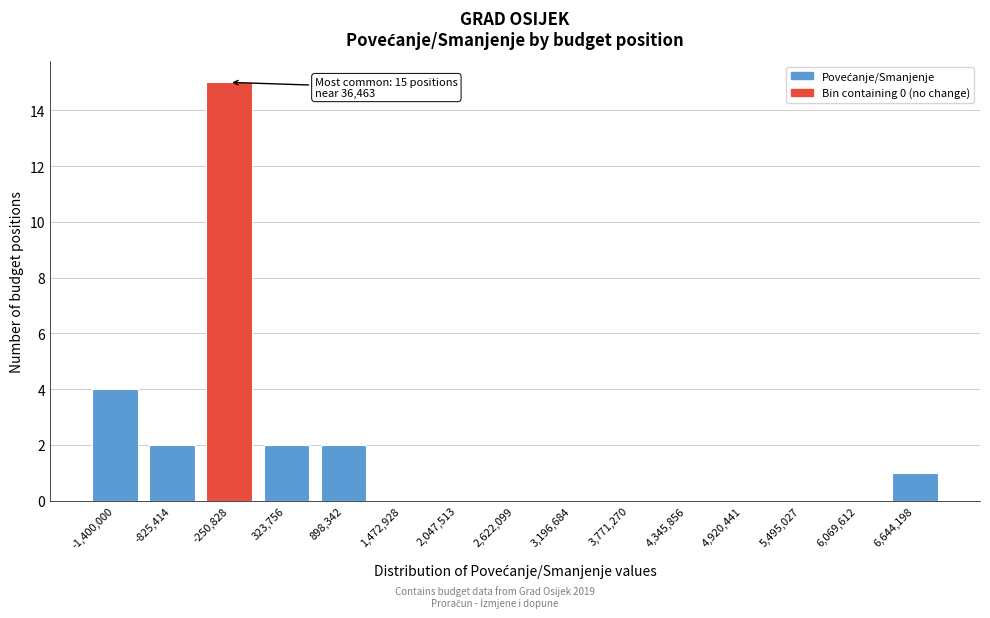

Reading left to right, list all the values displayed in this chart.

-1,400,000=4	-825,414=2	-250,828=15	323,756=2	898,342=2	1,472,928=0	2,047,513=0	2,622,099=0	3,196,684=0	3,771,270=0	4,345,856=0	4,920,441=0	5,495,027=0	6,069,612=0	6,644,198=1